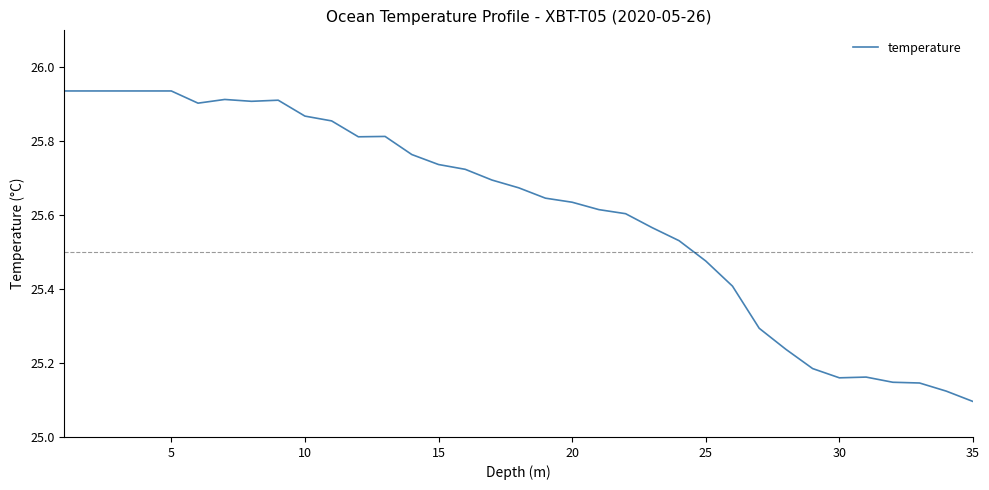

True or false: the data shows 9.9 at 5.

False